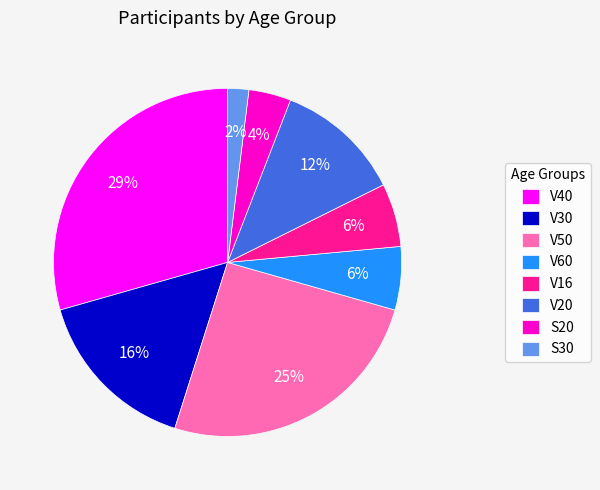

To the nearest percent, what is the difference between the largest and smallest slice percentages?

27%